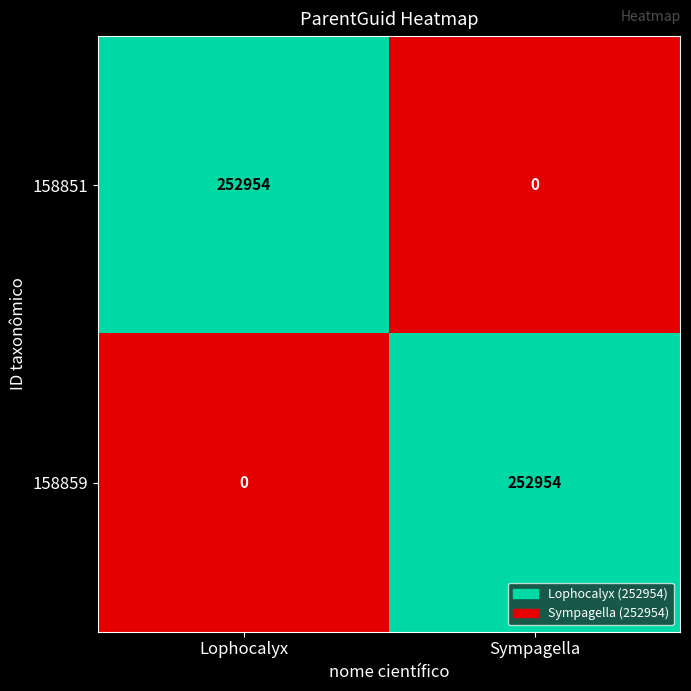

What is the greatest value displayed?

252954